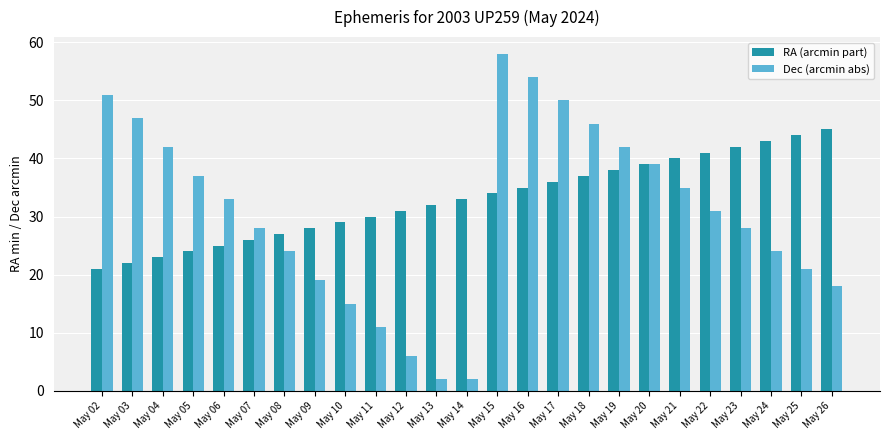

Reading right to left, list all the values displayed in this chart.

RA (arcmin part): 45	44	43	42	41	40	39	38	37	36	35	34	33	32	31	30	29	28	27	26	25	24	23	22	21
Dec (arcmin abs): 18	21	24	28	31	35	39	42	46	50	54	58	2	2	6	11	15	19	24	28	33	37	42	47	51